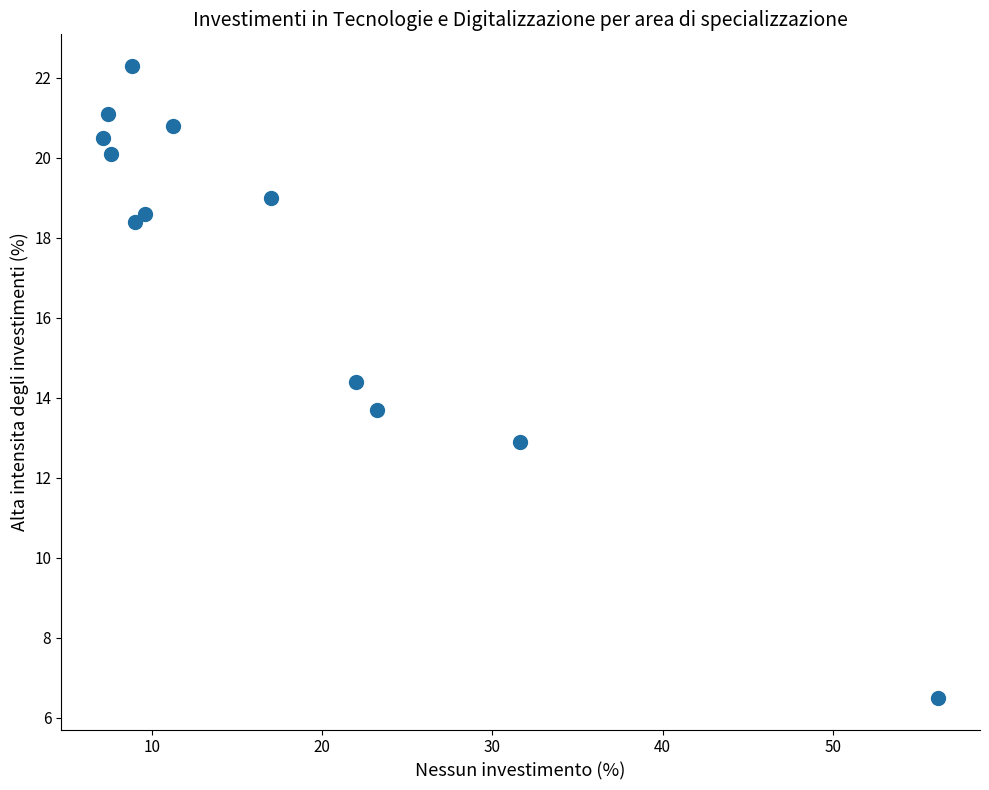

What is the range of Y values (max minus min)?

15.8